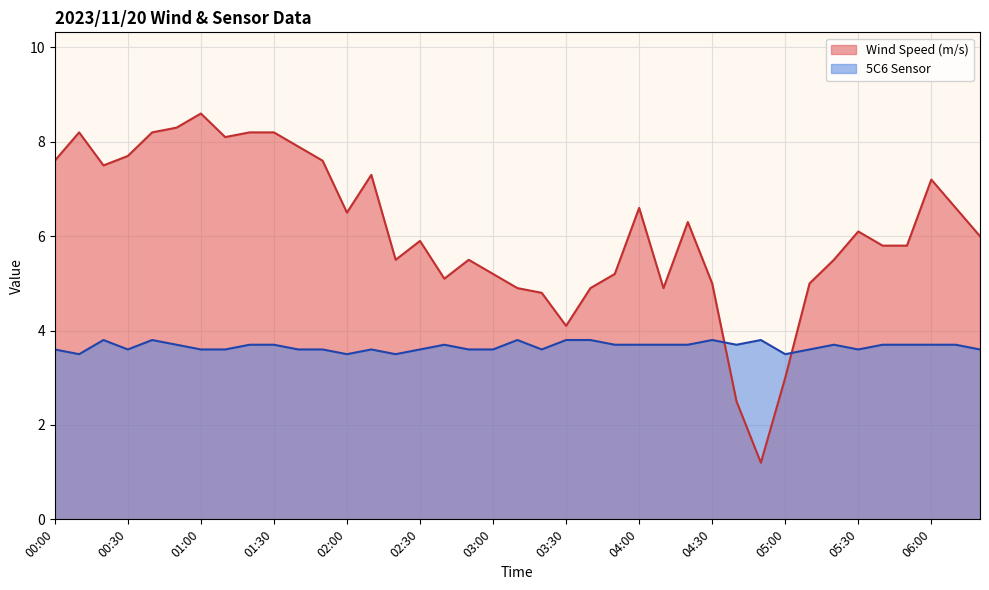

Rank the series by their maximum value, from highest to lowest.

Wind Speed (m/s), 5C6 Sensor